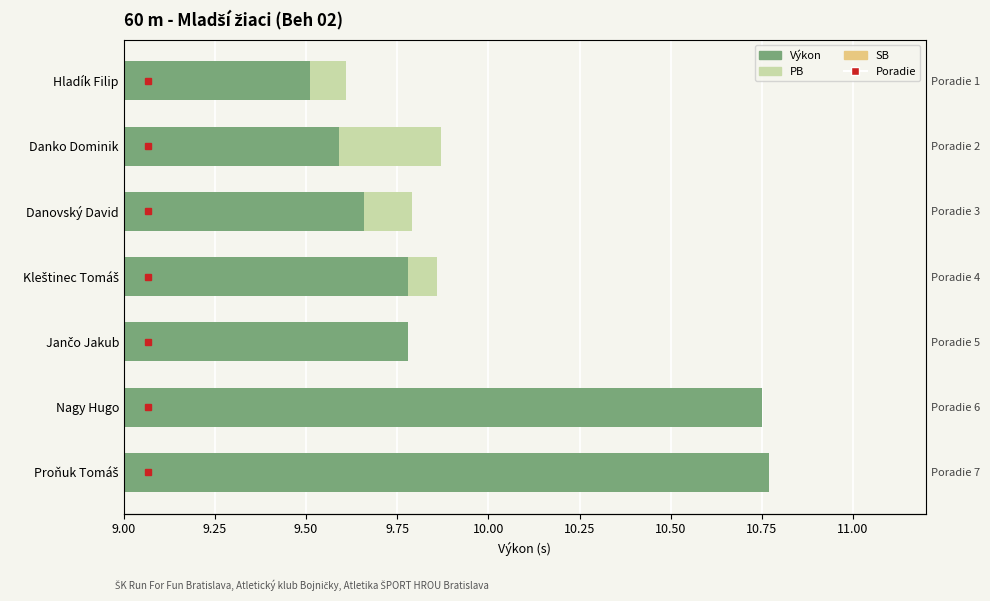

What is the maximum value shown in the chart?

10.8